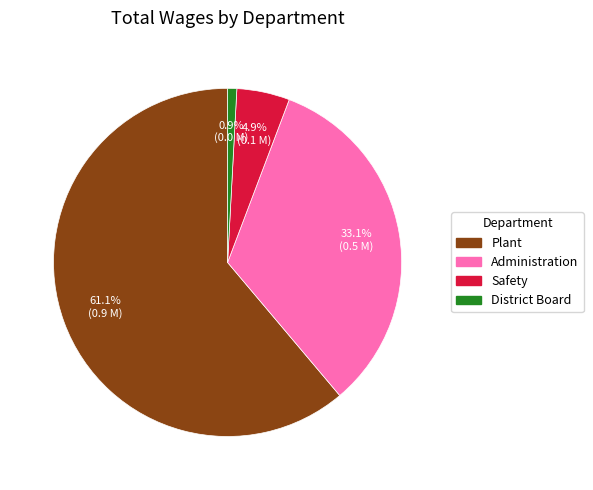

Approximately how many times larger is the value at Administration compared to District Board?

38.9